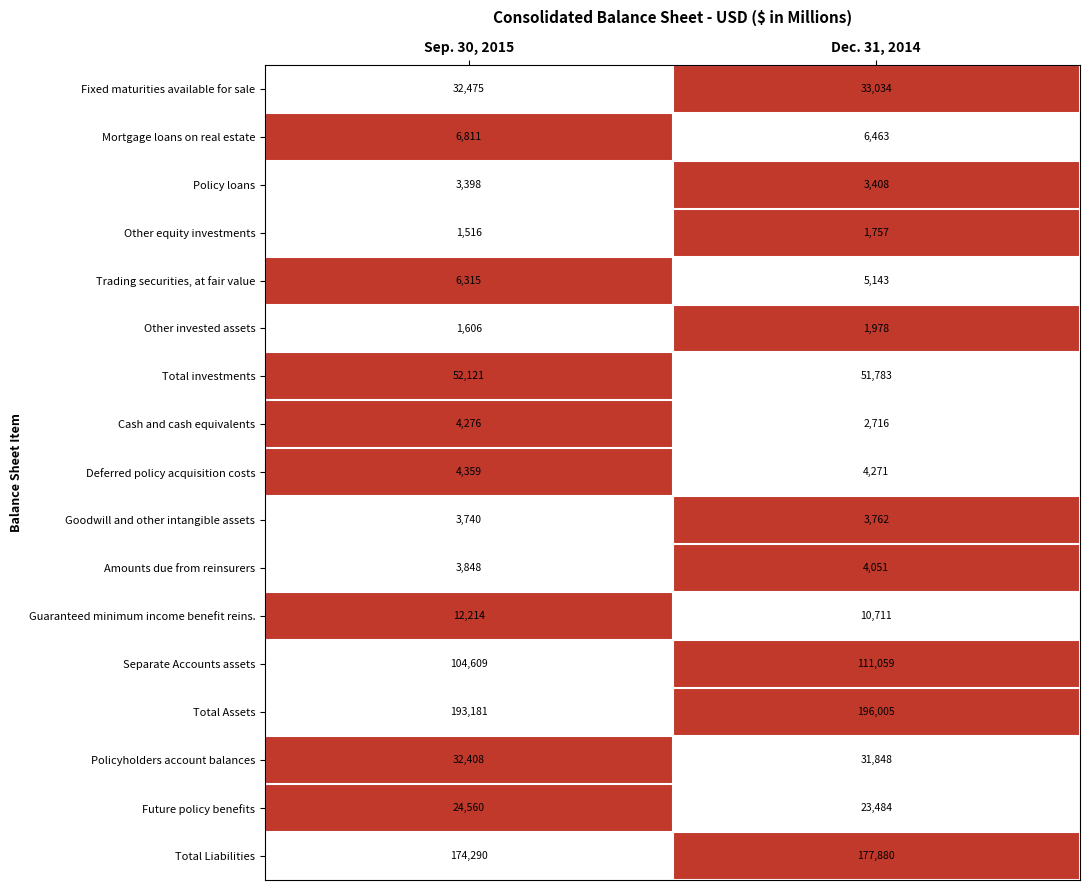

How many categories are shown in the chart?

2